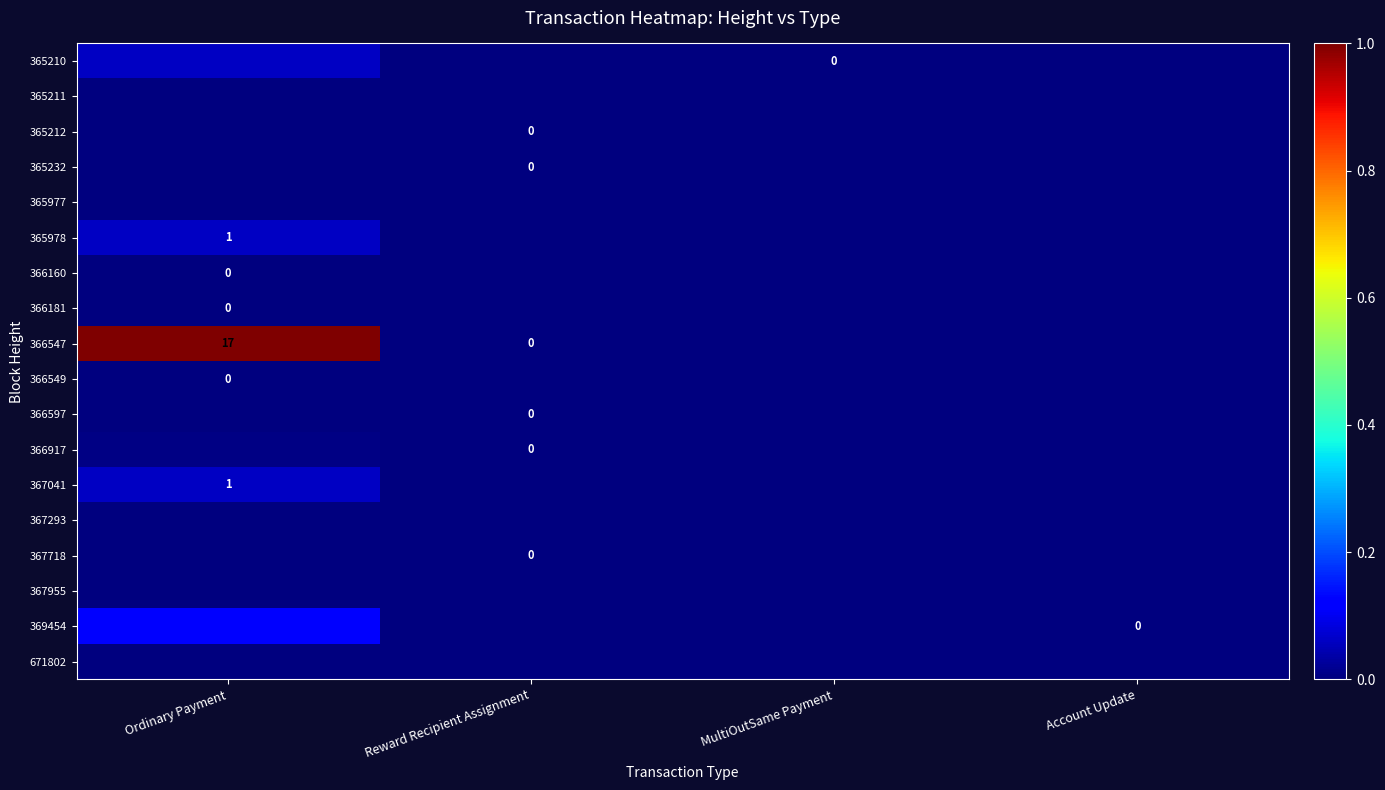

Which category has the highest value in the 365210 series?

Ordinary Payment